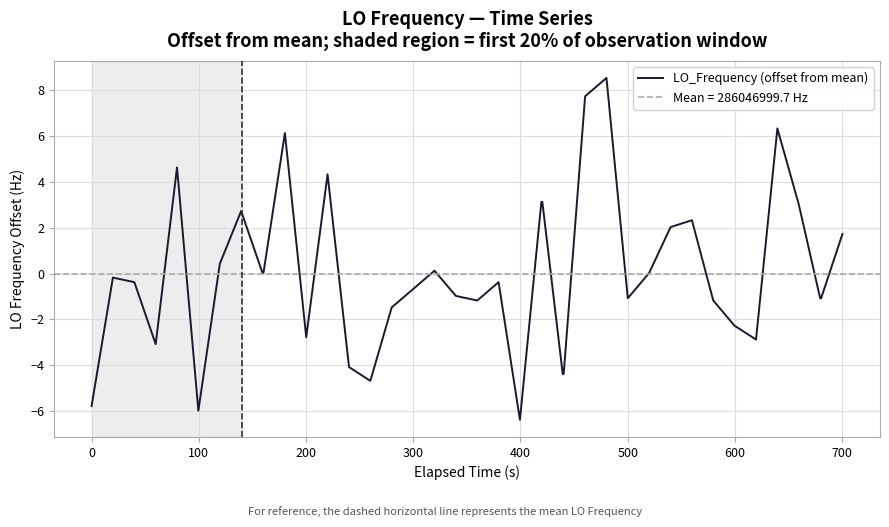

How many negative values are there?

22